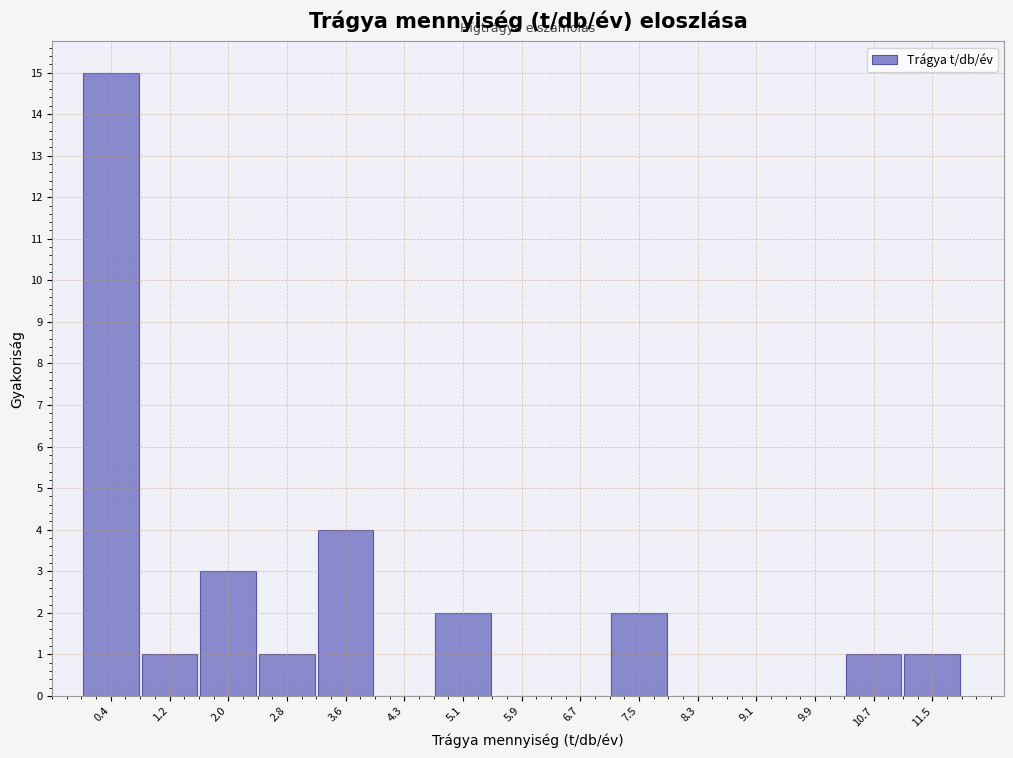

Reading left to right, list every bar in this chart as the range it spans on the x-axis followed by its height. Neither the bar edges nor the heights are printed on the chart, so give them approximately, as read against the axes.

0.0 to 0.8: 15
0.8 to 1.6: 1
1.6 to 2.4: 3
2.4 to 3.2: 1
3.2 to 4.0: 4
4.0 to 4.7: 0
4.7 to 5.5: 2
5.5 to 6.3: 0
6.3 to 7.1: 0
7.1 to 7.9: 2
7.9 to 8.7: 0
8.7 to 9.5: 0
9.5 to 10.3: 0
10.3 to 11.1: 1
11.1 to 11.9: 1